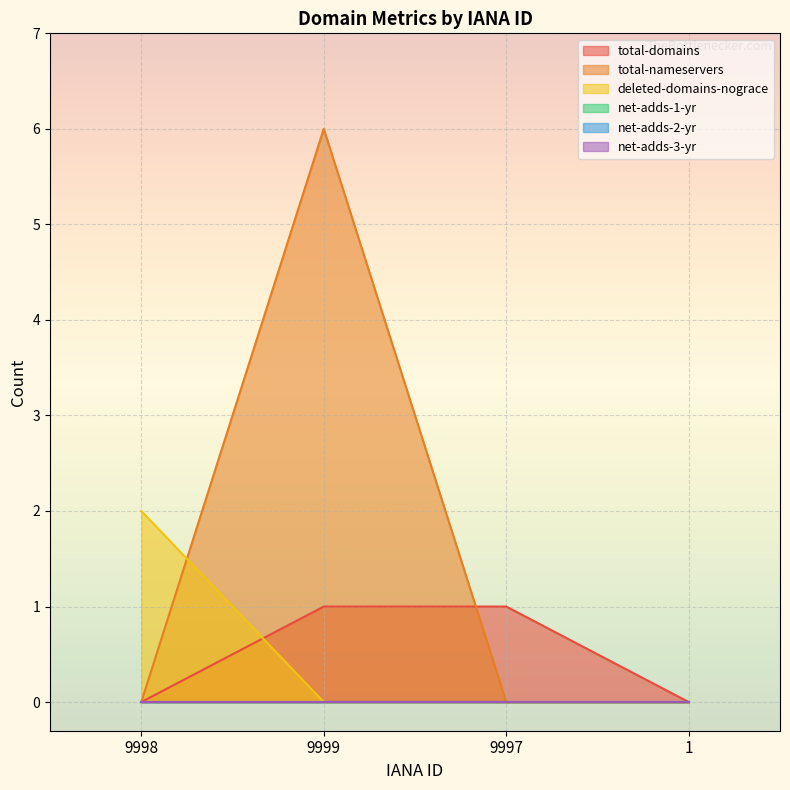

What is the difference between the highest and lowest values at 9999?

6